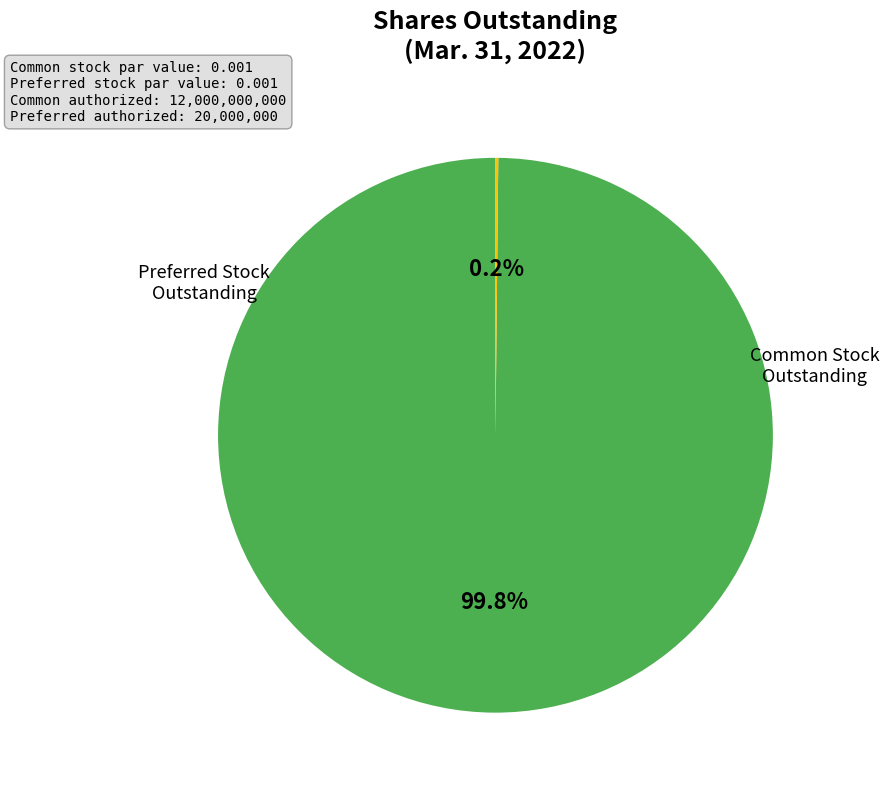

Does any single category account for the majority?

Yes